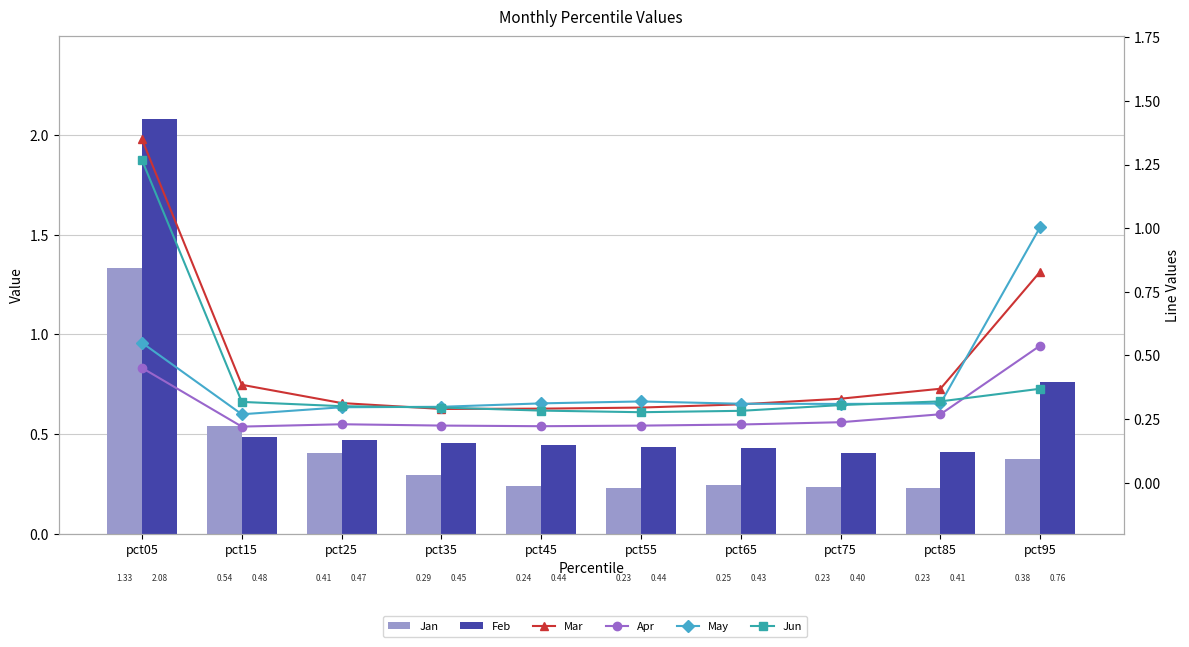

How many groups of bars are there?

10